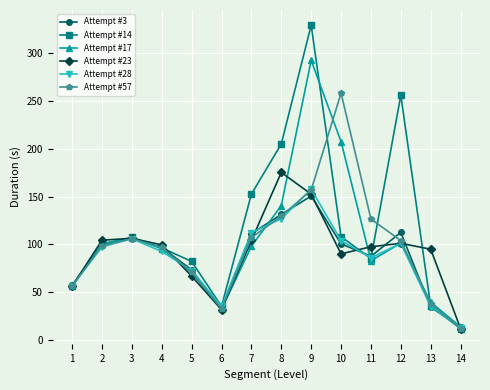

The value of Attempt #14 at 1 is 27.7. True or false?

False